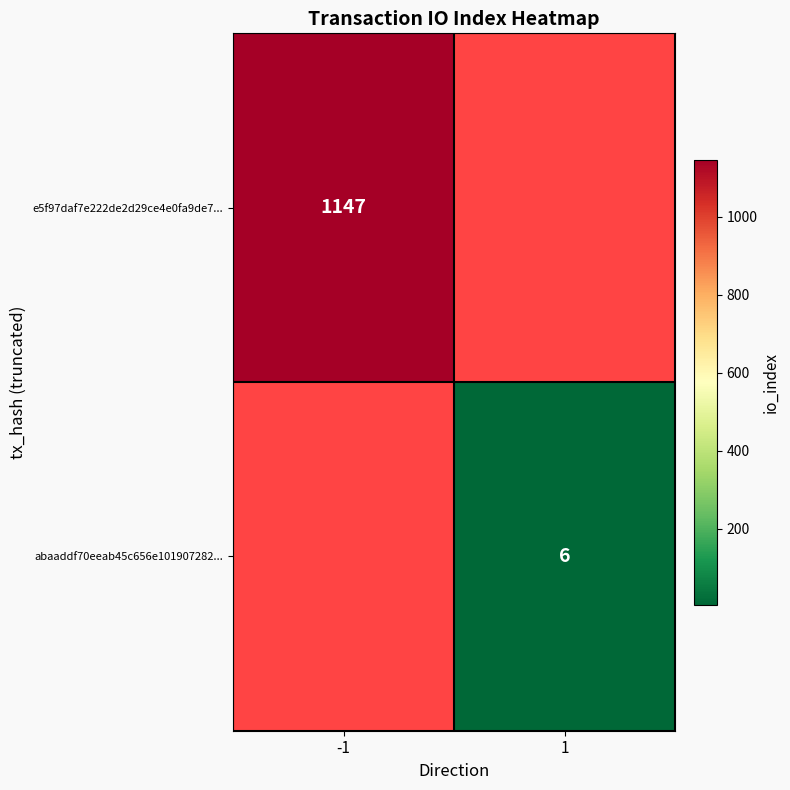

True or false: abaaddf70eeab45c656e101907282... has a value of 9 at 1.

False